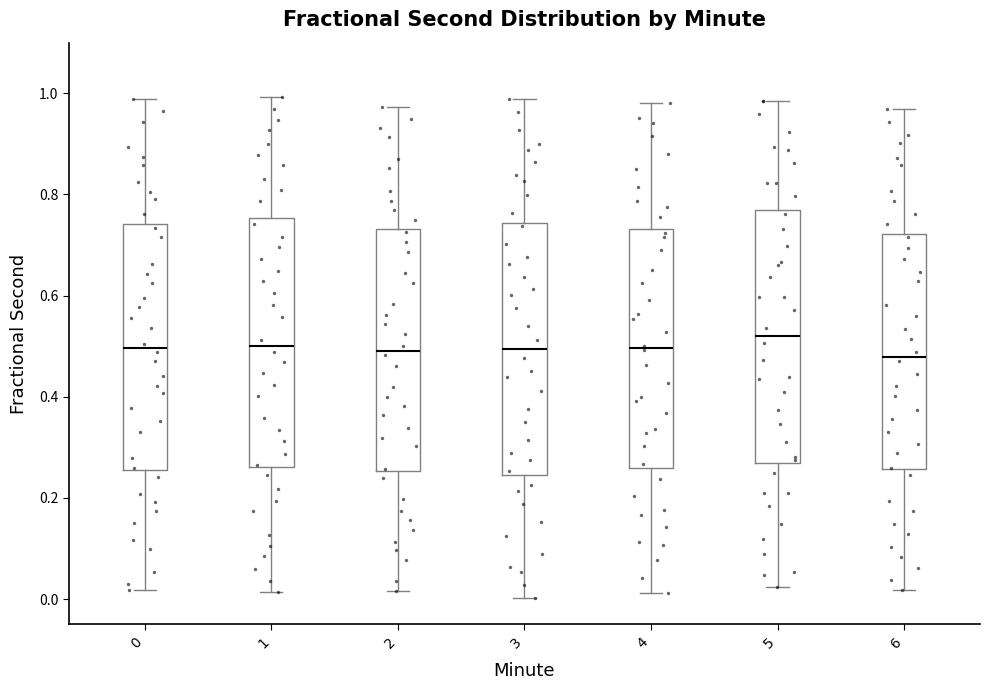

Reading left to right, read every box against the y-axis: the position of its median line, the range the box covers, and the ends of its whiskers. The values are not printed on the chart, so give them approximately, as read against the axis.

0: median 0.50, box 0.26 to 0.74, whiskers 0.02 to 0.98
1: median 0.50, box 0.26 to 0.76, whiskers 0.02 to 1.00
2: median 0.50, box 0.26 to 0.74, whiskers 0.02 to 0.98
3: median 0.50, box 0.24 to 0.74, whiskers 0.00 to 0.98
4: median 0.50, box 0.26 to 0.74, whiskers 0.02 to 0.98
5: median 0.52, box 0.26 to 0.76, whiskers 0.02 to 0.98
6: median 0.48, box 0.26 to 0.72, whiskers 0.02 to 0.96